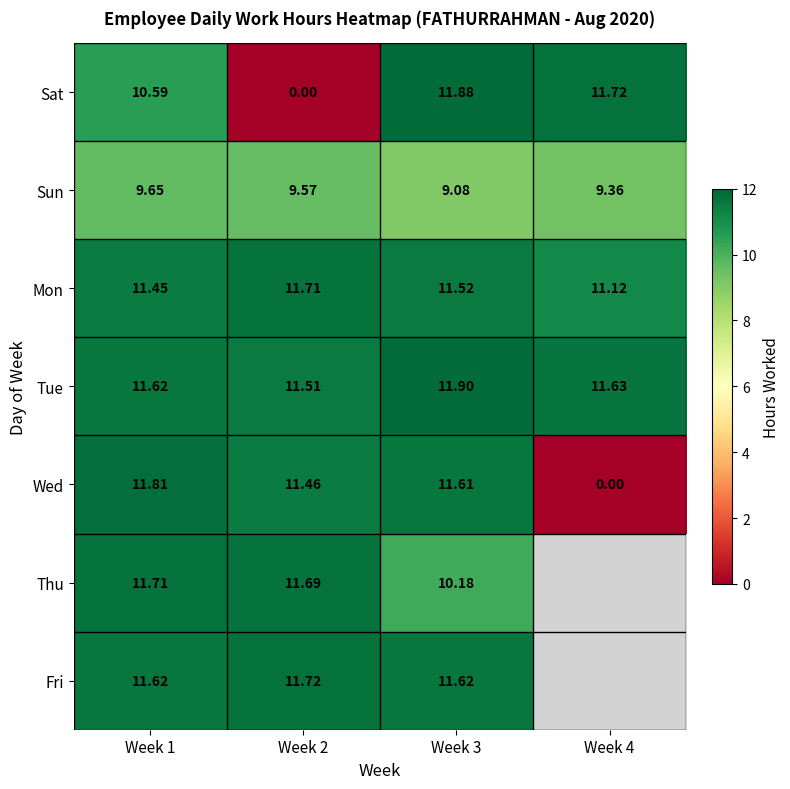

At which label is Mon closest to 11?

Week 4